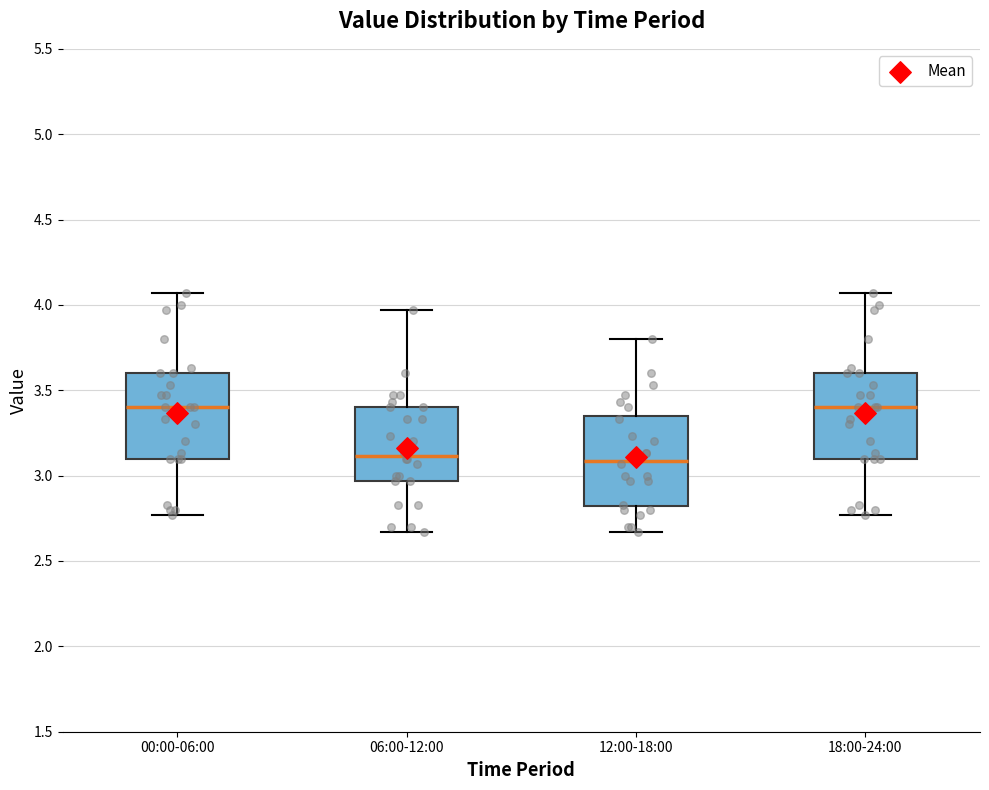

Reading left to right, read every box against the y-axis: the position of its median line, the range the box covers, and the ends of its whiskers. The values are not printed on the chart, so give them approximately, as read against the axis.

00:00-06:00: median 3.40, box 3.10 to 3.60, whiskers 2.75 to 4.05
06:00-12:00: median 3.10, box 2.95 to 3.40, whiskers 2.65 to 3.95
12:00-18:00: median 3.10, box 2.80 to 3.35, whiskers 2.65 to 3.80
18:00-24:00: median 3.40, box 3.10 to 3.60, whiskers 2.75 to 4.05